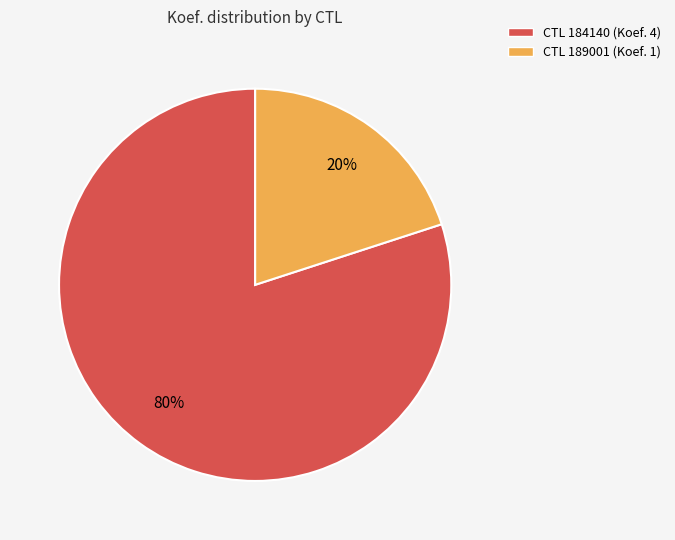

How many slices are in this pie chart?

2